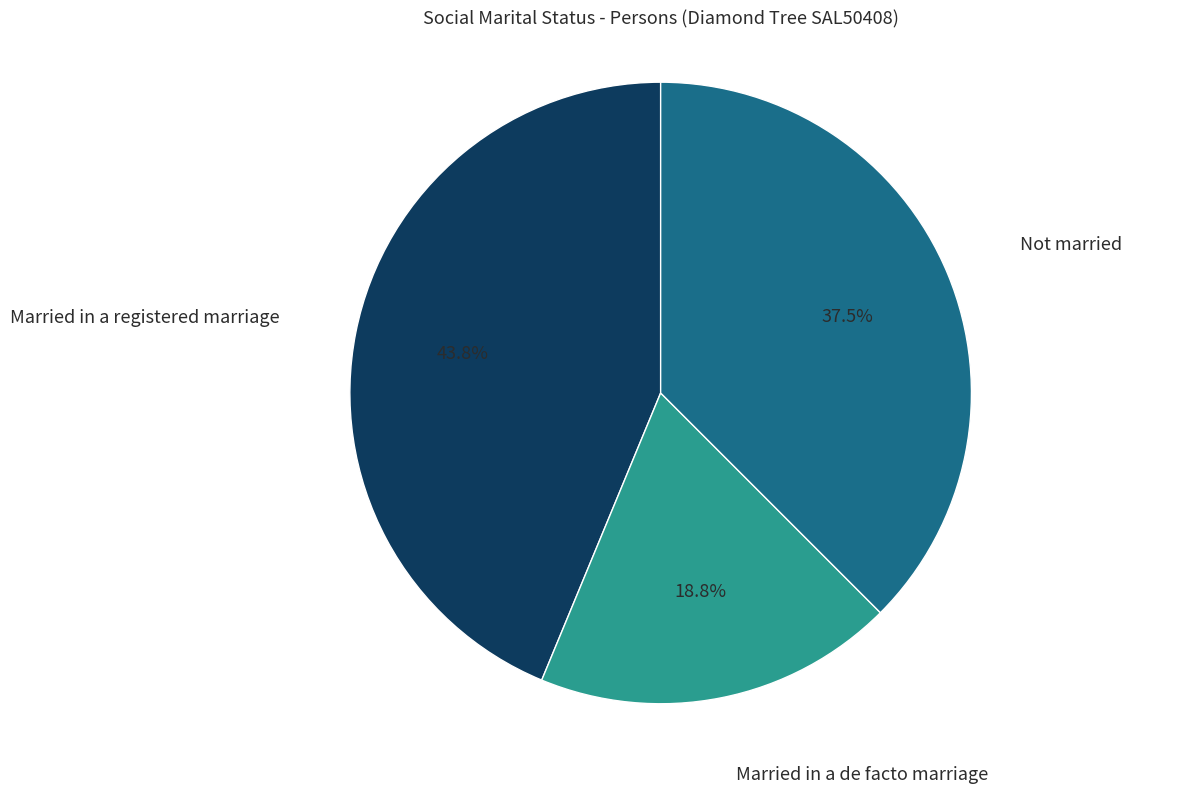

What is the largest slice in the pie chart?

Married in a registered marriage